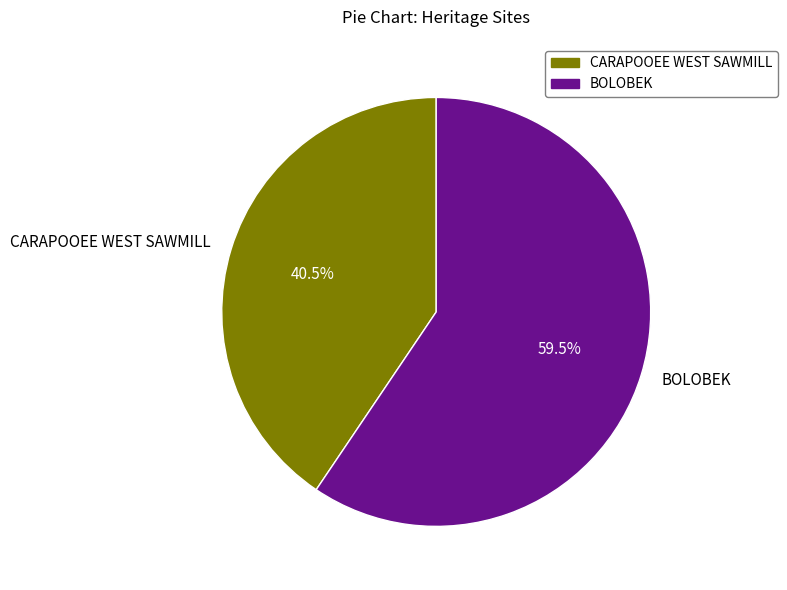

Combined, do BOLOBEK and CARAPOOEE WEST SAWMILL account for over 50%?

Yes